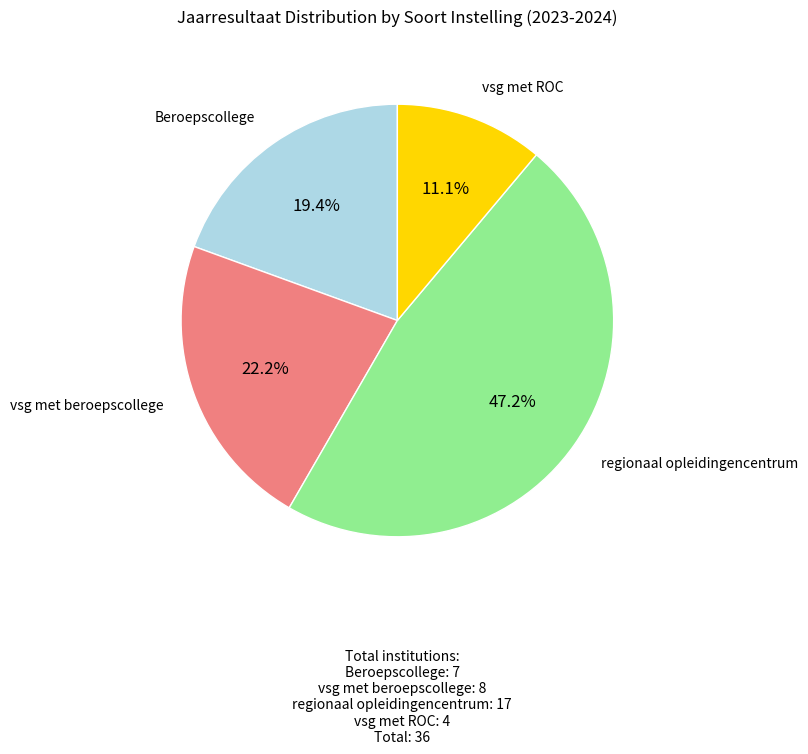

Does any single category account for the majority?

No